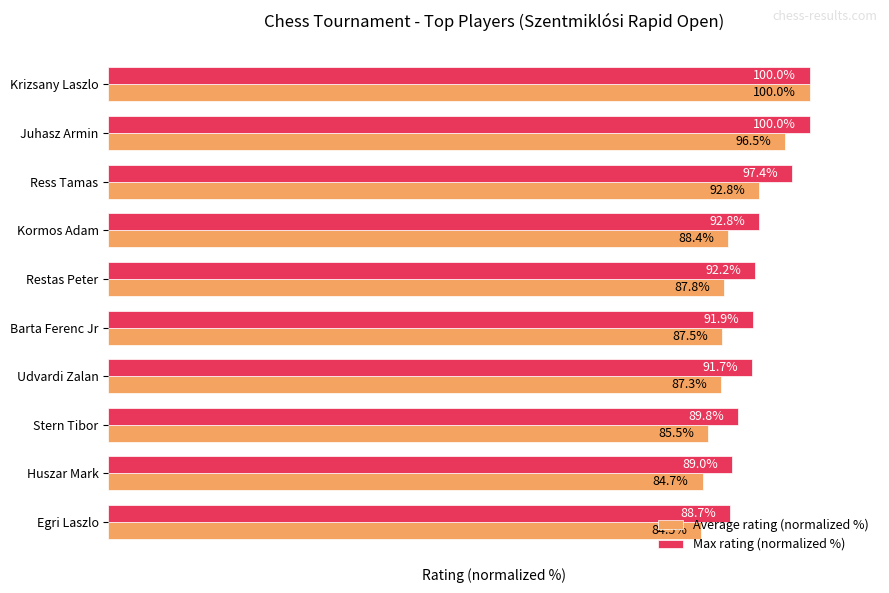

Rank the categories by Average rating (normalized %) value from lowest to highest.

Egri Laszlo, Huszar Mark, Stern Tibor, Udvardi Zalan, Barta Ferenc Jr, Restas Peter, Kormos Adam, Ress Tamas, Juhasz Armin, Krizsany Laszlo